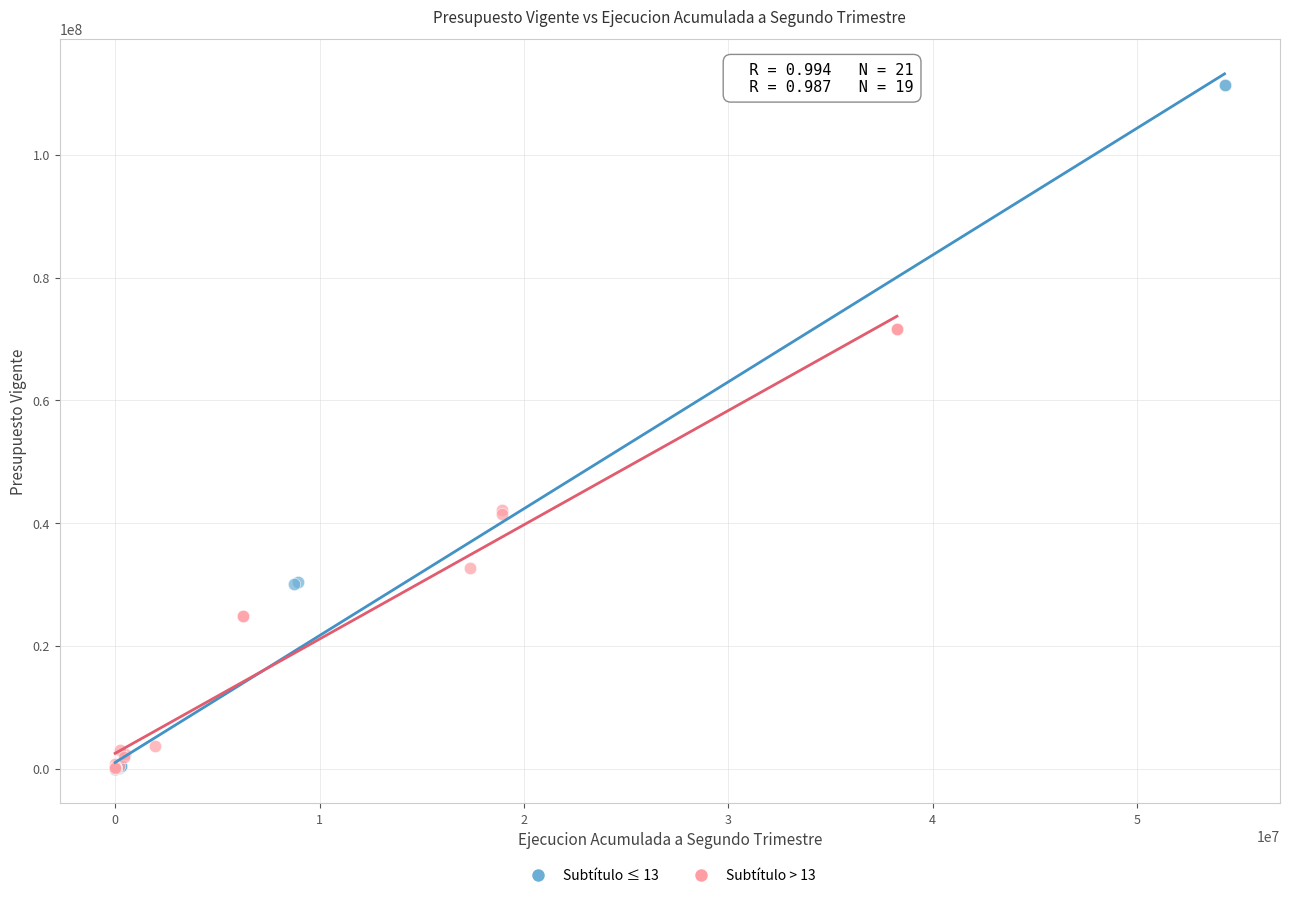

Which series reaches the maximum Y coordinate?

Subtítulo ≤ 13